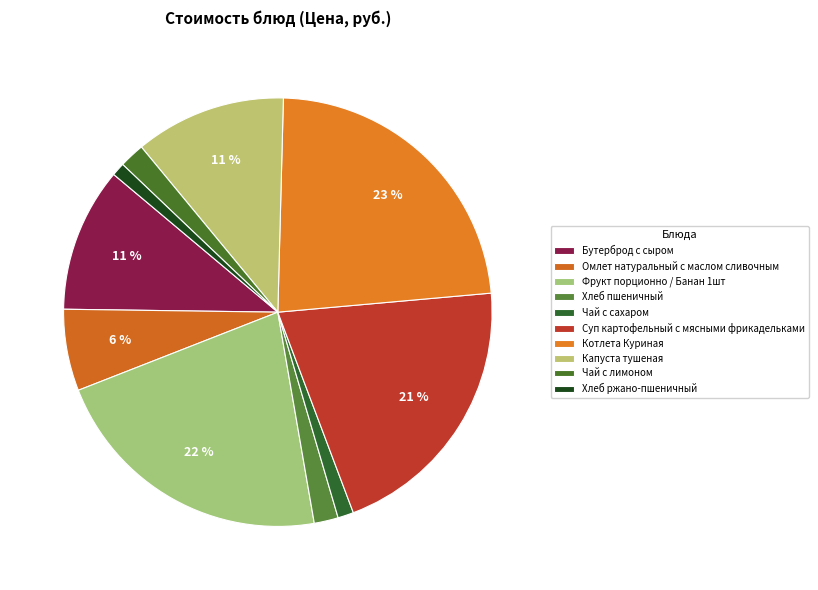

To the nearest percent, what is the difference between the Омлет натуральный с маслом сливочным and Хлеб ржано-пшеничный slice percentages?

5%